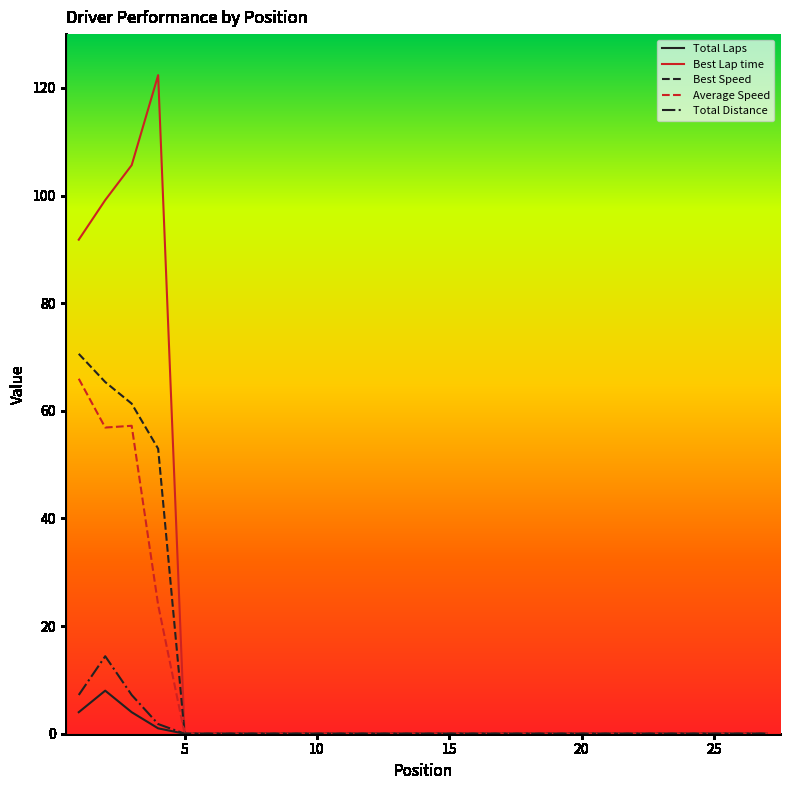

How many lines are shown in the chart?

5